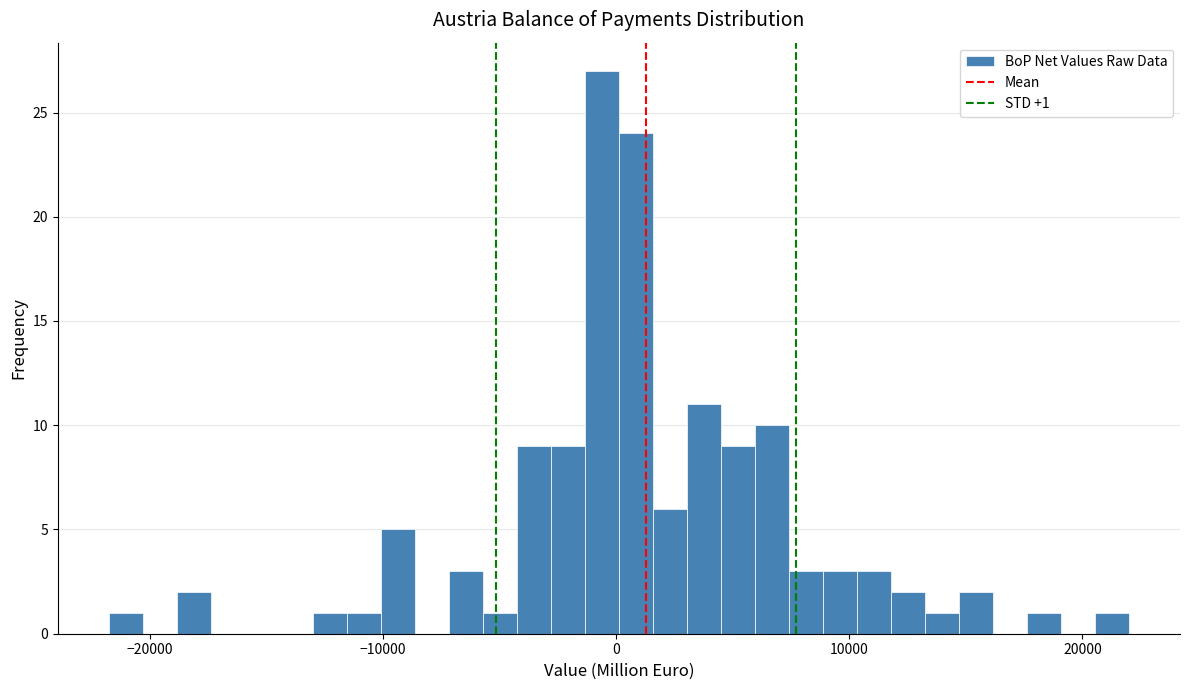

Around what value on the x-axis is the tallest bar? Give the approximate position of its centre, as read against the axis.

-1000